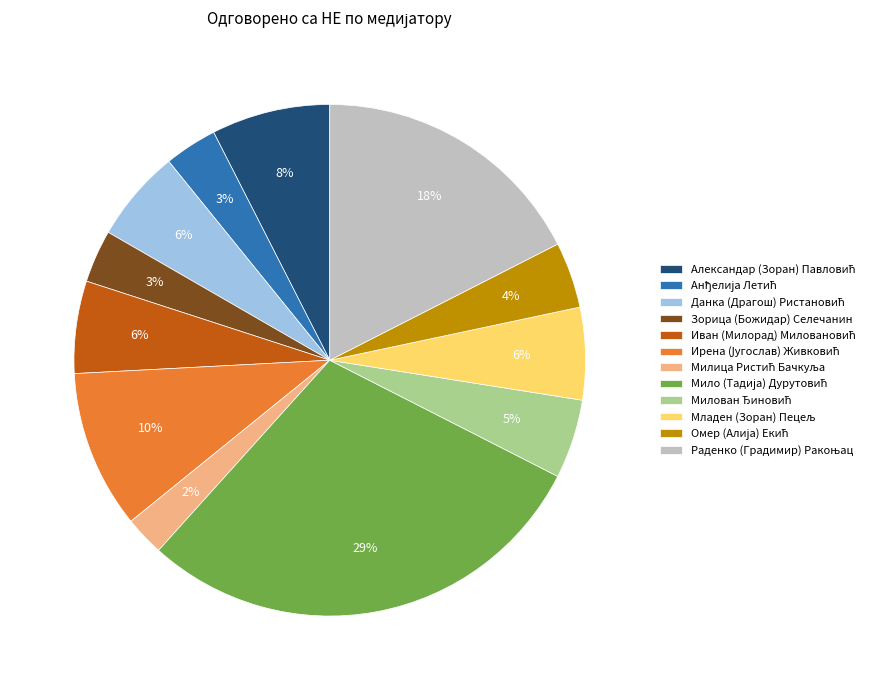

Is Зорица (Божидар) Селечанин the majority of the pie?

No